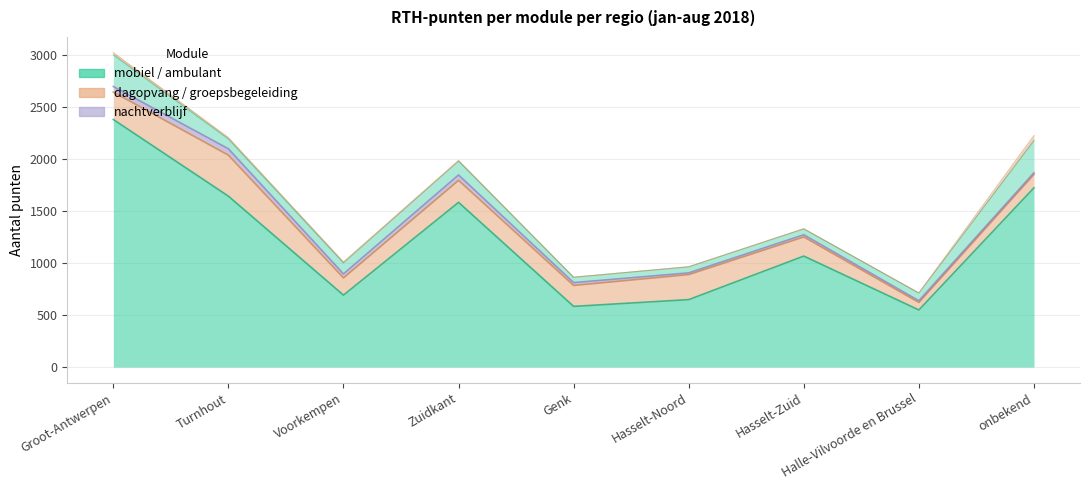

How many interior local valleys does the groepsbegeleiding series have?

2